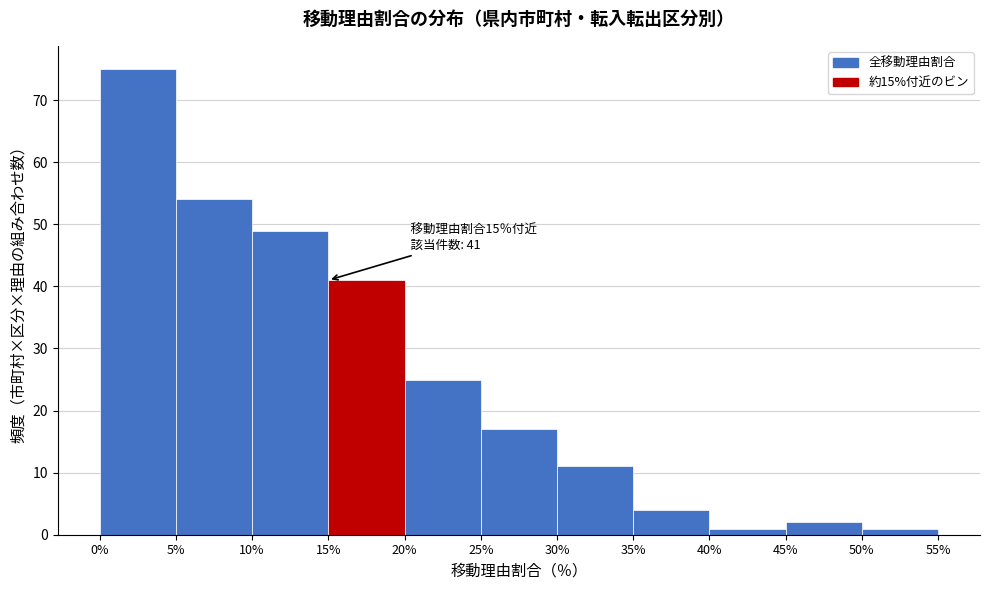

Which range on the x-axis has the tallest bar?

0% to 5%